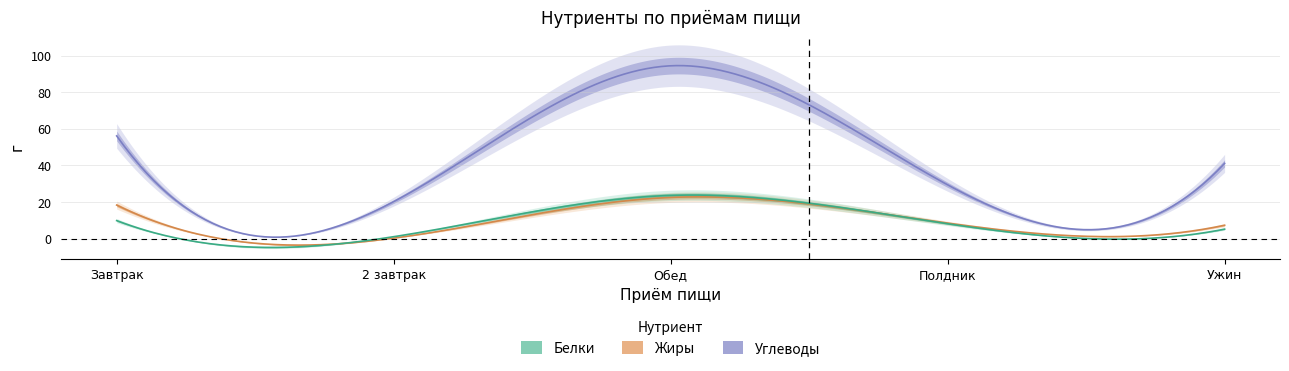

What are all the series names shown in the legend?

Белки, Жиры, Углеводы